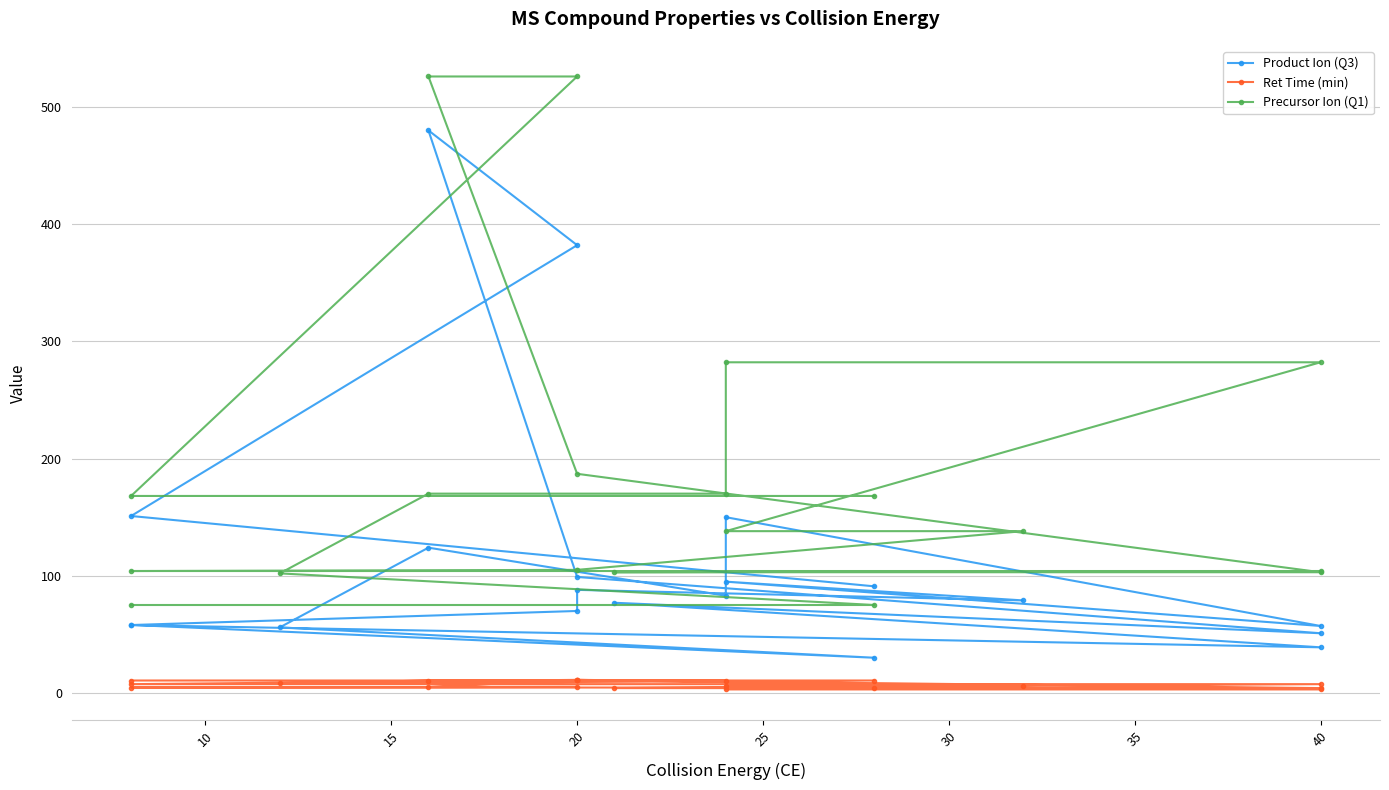

Rank the series at 20 from highest to lowest value.

Precursor Ion (Q1), Product Ion (Q3), Ret Time (min)